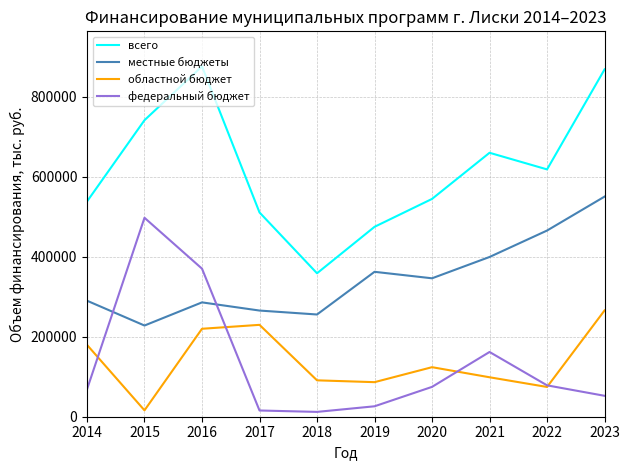

Where does the местные бюджеты series first go above 345929?

2019